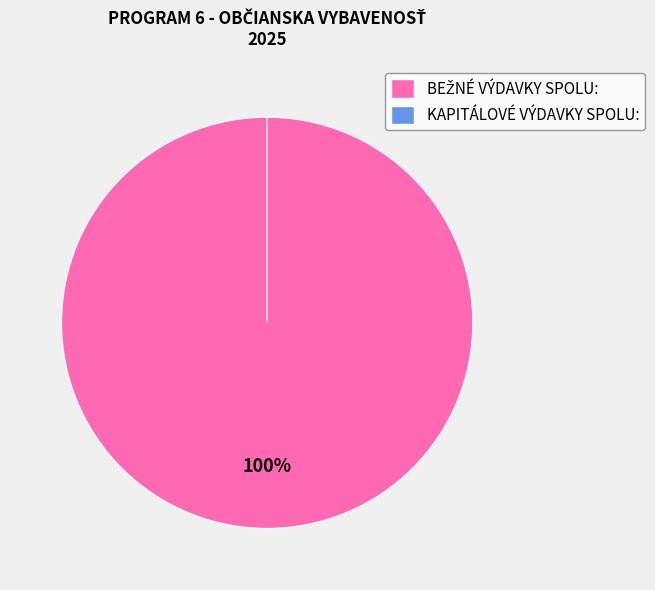

To the nearest percent, what is the combined percentage of BEŽNÉ VÝDAVKY SPOLU: and KAPITÁLOVÉ VÝDAVKY SPOLU:?

100%